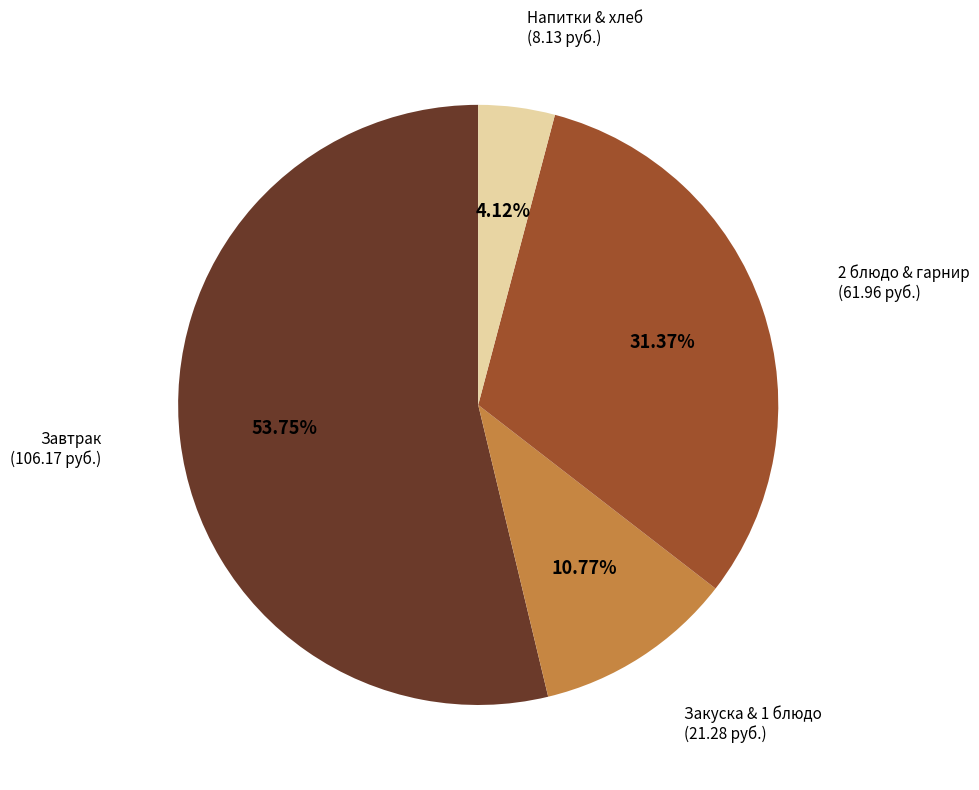

Count the number of slices in the pie.

4